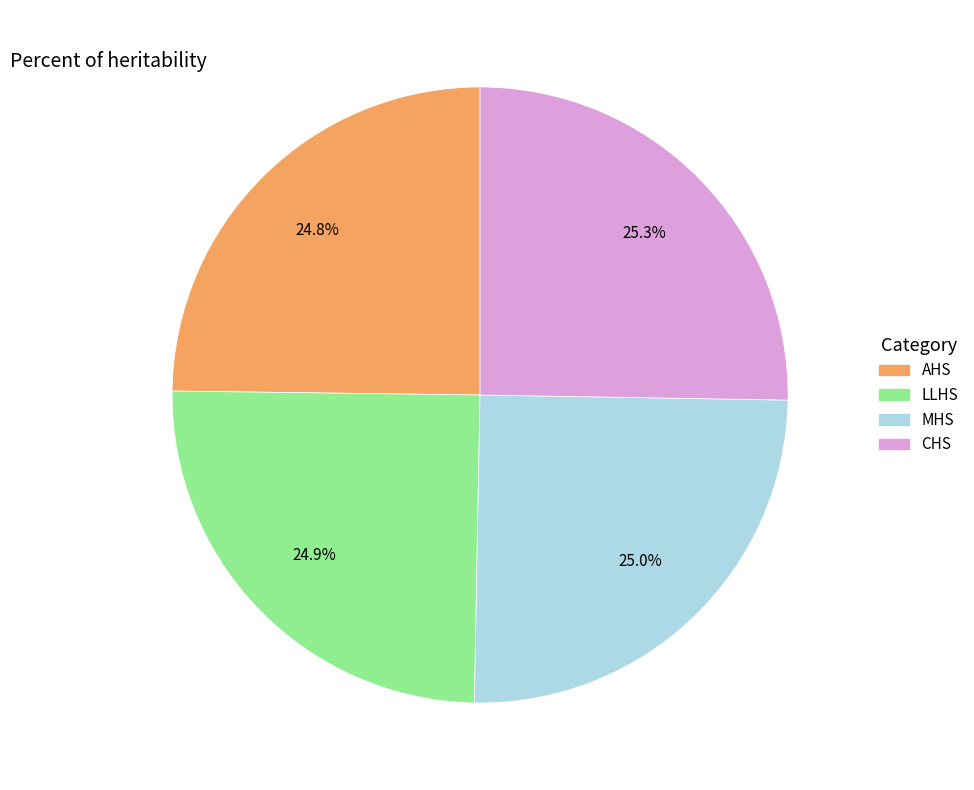

What is the total percentage of AHS and CHS?

50.1%